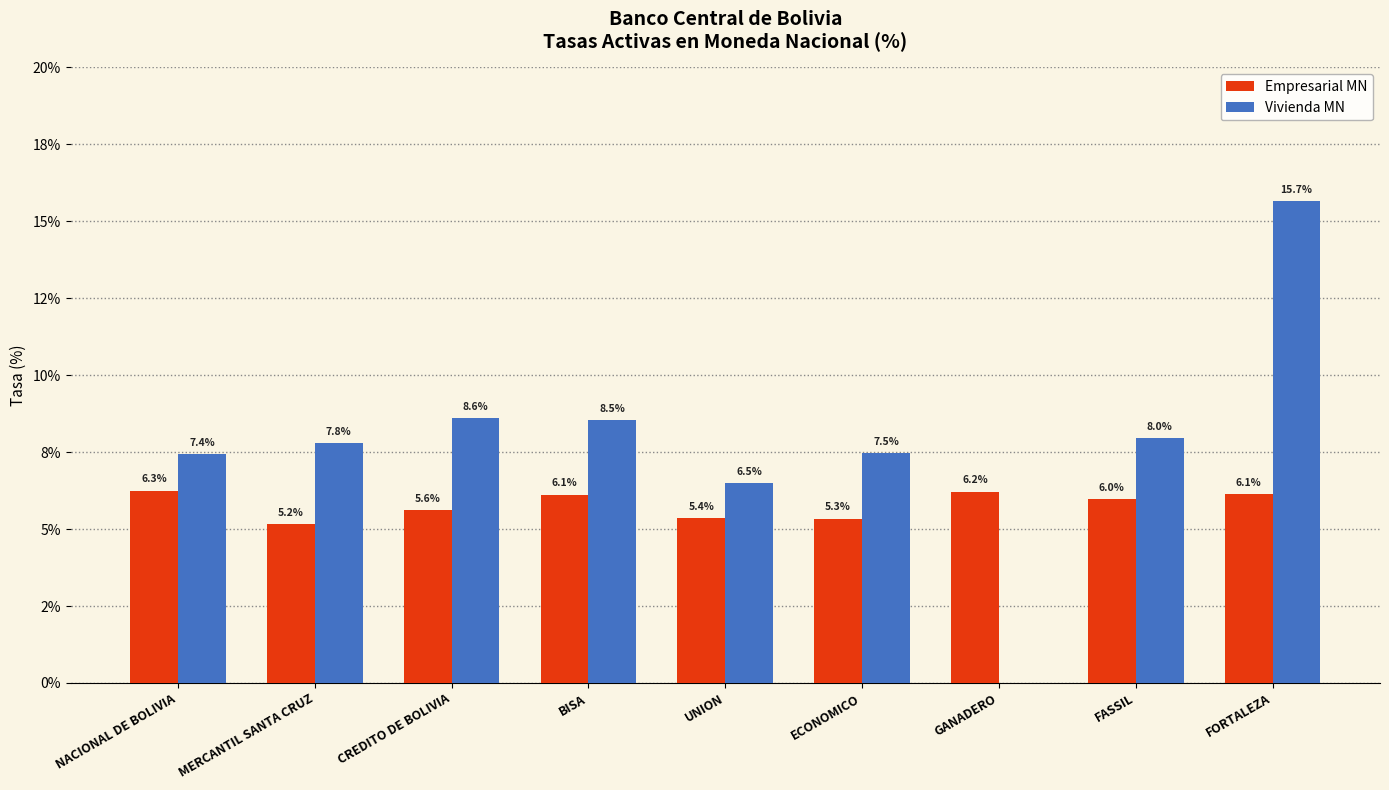

What are all the series names shown in the legend?

Empresarial MN, Vivienda MN